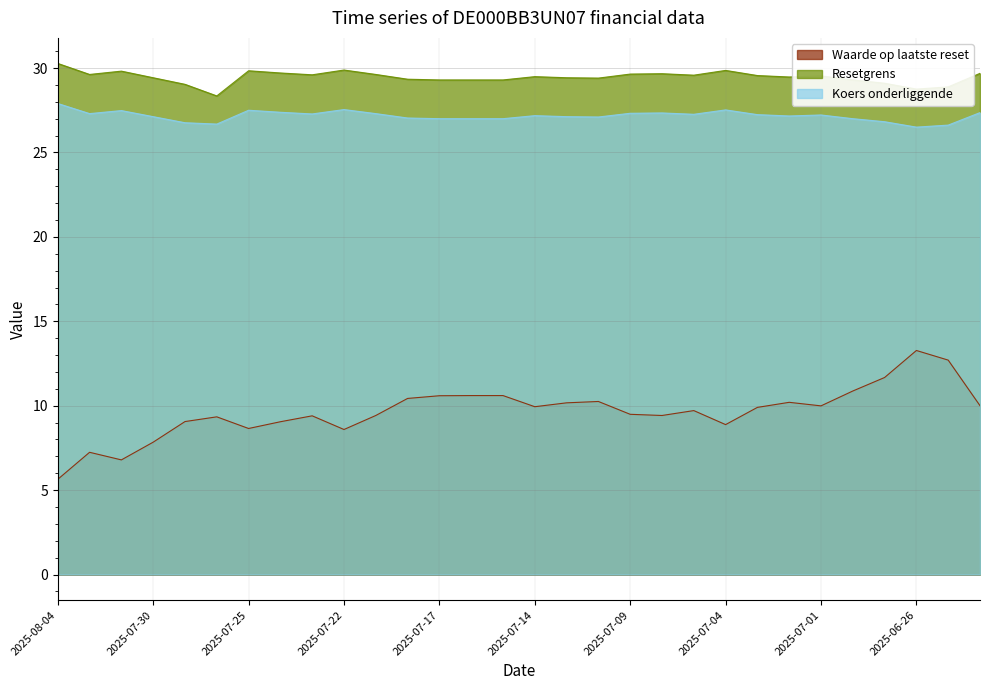

True or false: Resetgrens and Koers onderliggende intersect in this chart.

False